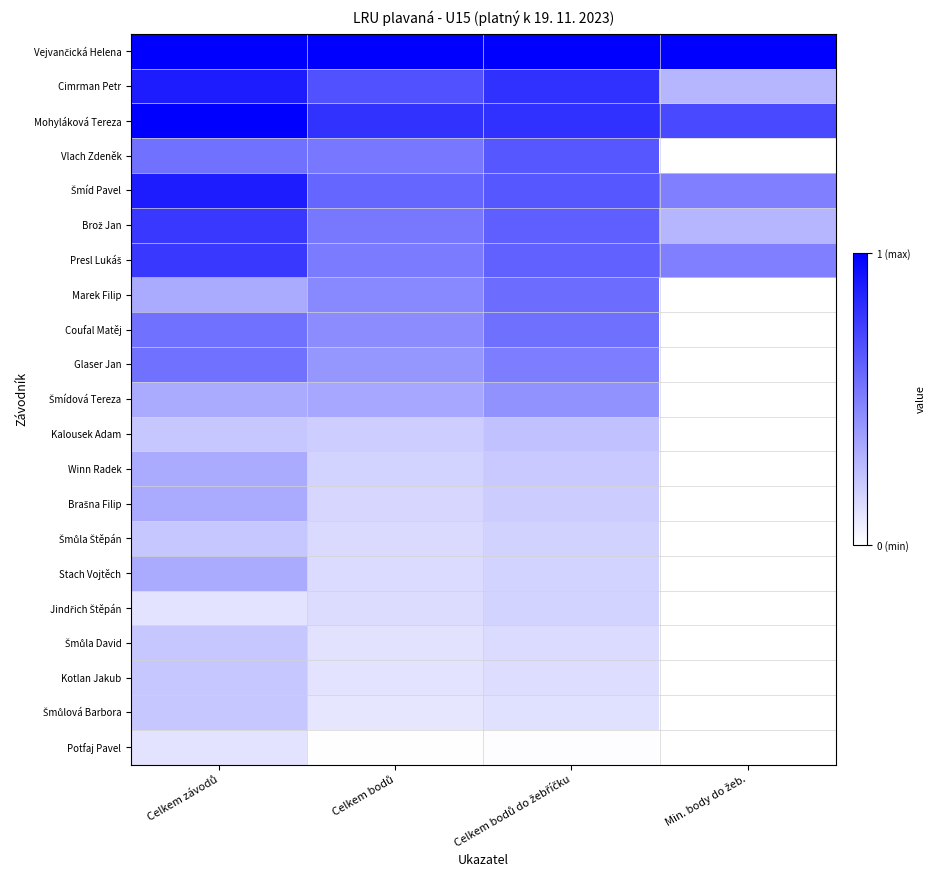

At how many categories does at least one series exceed 0?

4